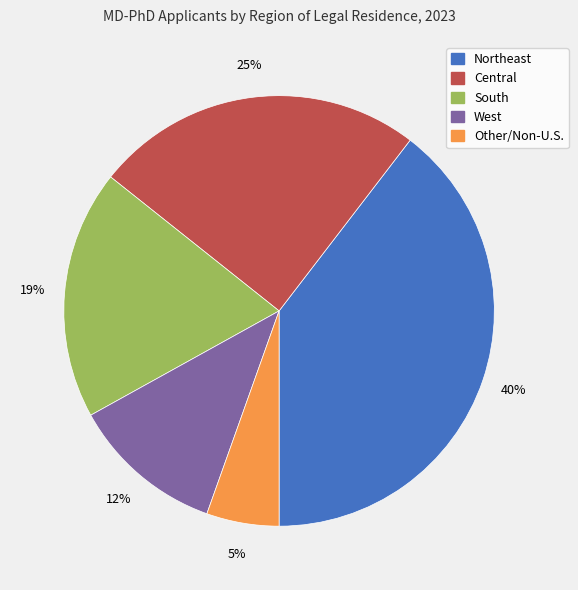

What is the ratio of the value at Other/Non-U.S. to the value at Northeast?

0.1